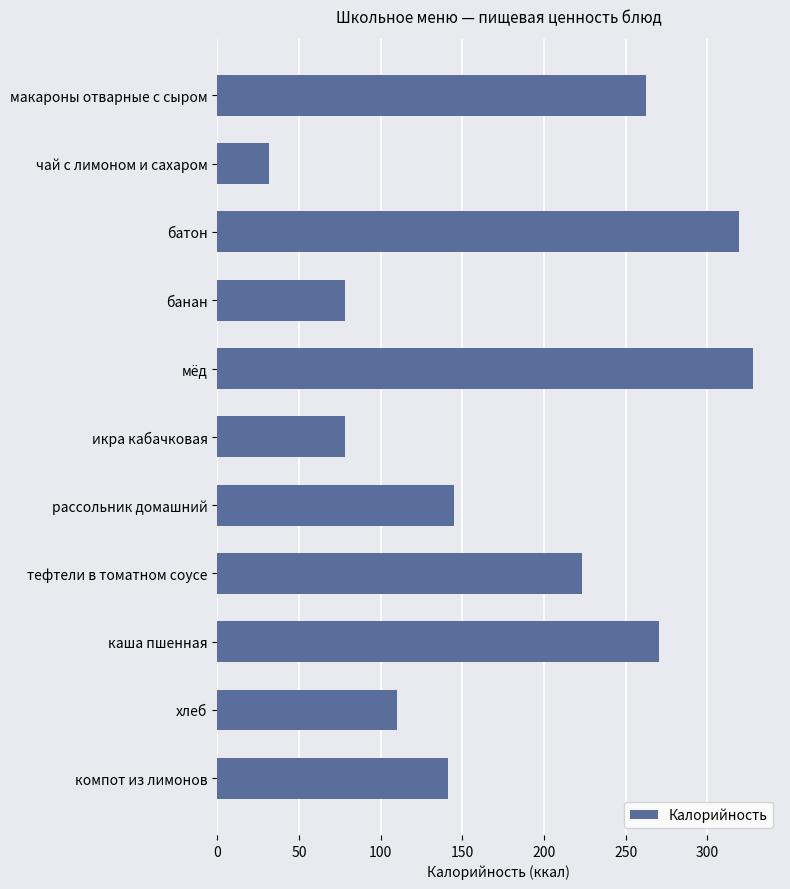

The value at компот из лимонов is 29.2. True or false?

False